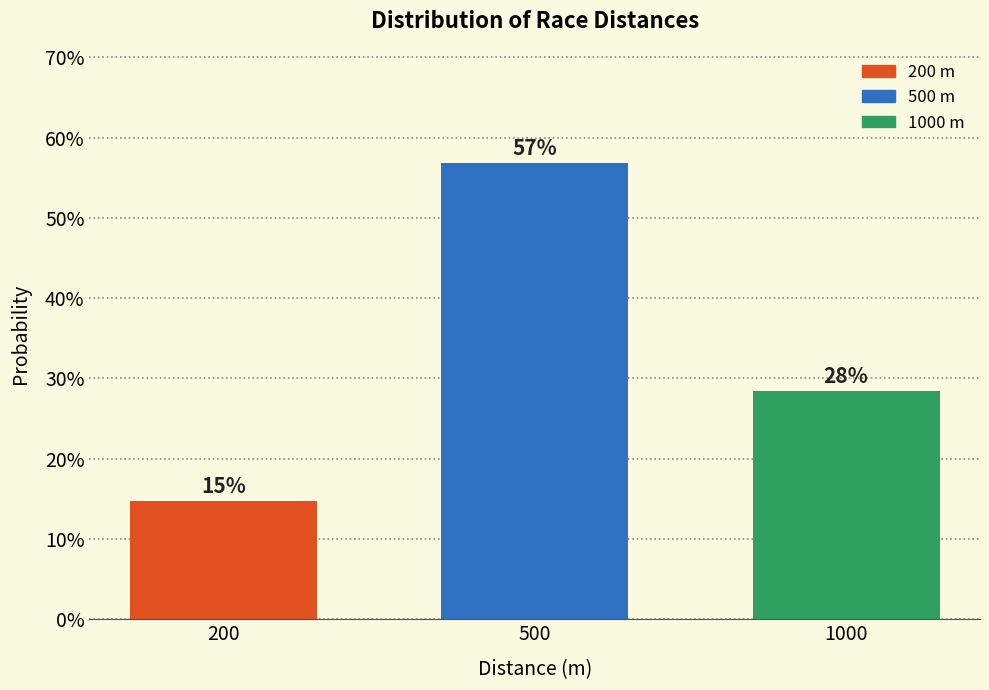

Are the bars horizontal?

No